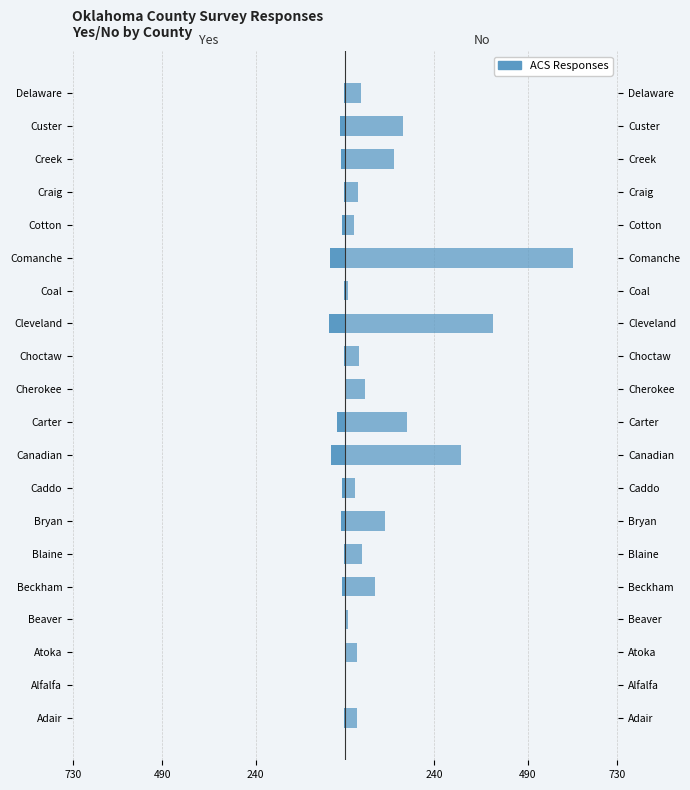

What is the approximate value of No at Bryan?

108